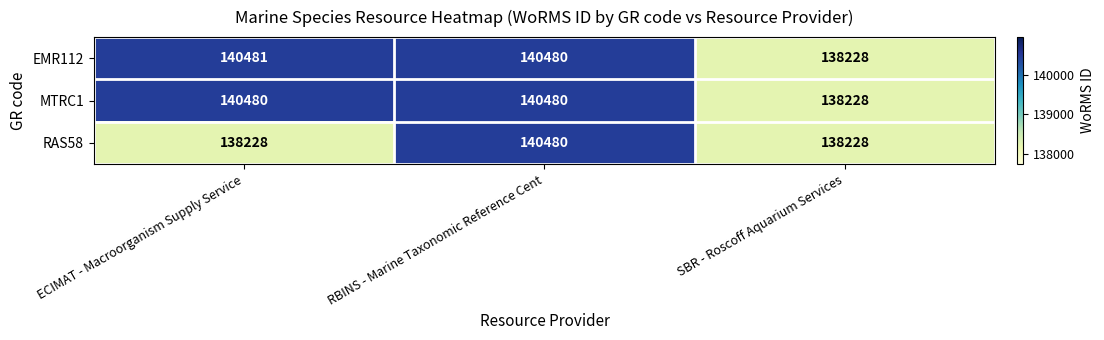

What is the lowest value of the EMR112 series?

138228